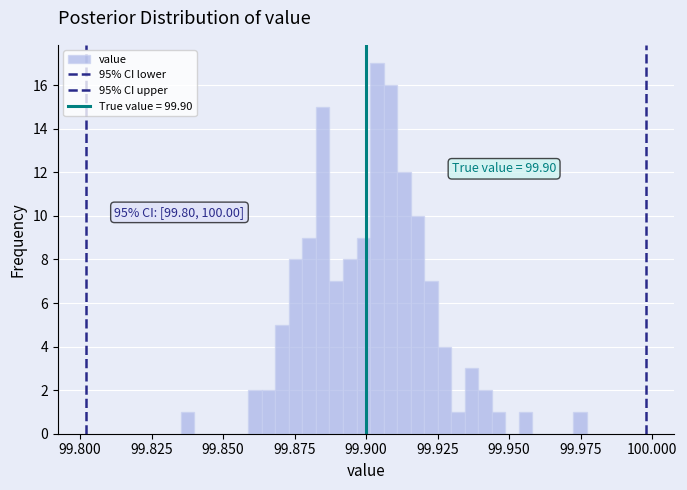

Around what value on the x-axis is the tallest bar? Give the approximate position of its centre, as read against the axis.

99.905